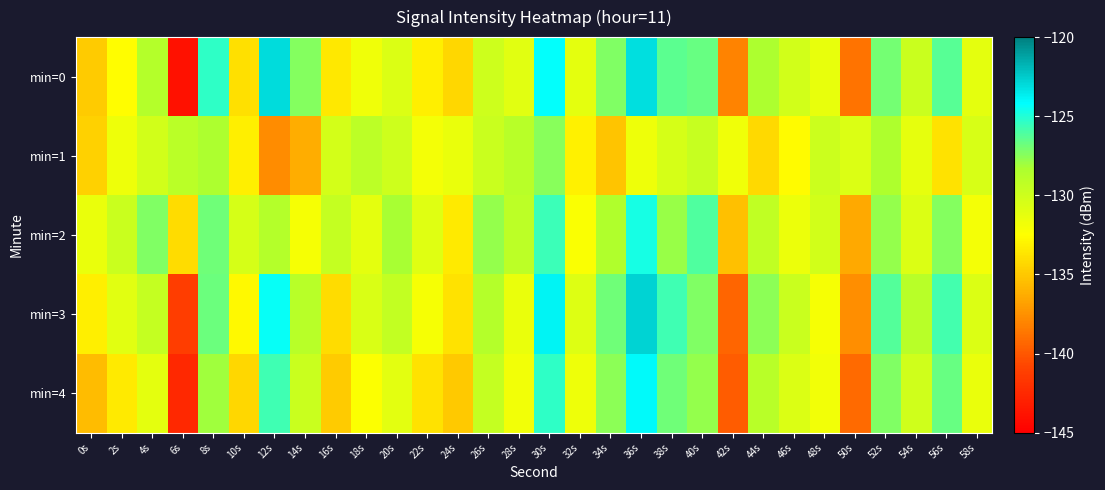

List the series in order of their peak value, lowest first.

min=1, min=2, min=4, min=0, min=3